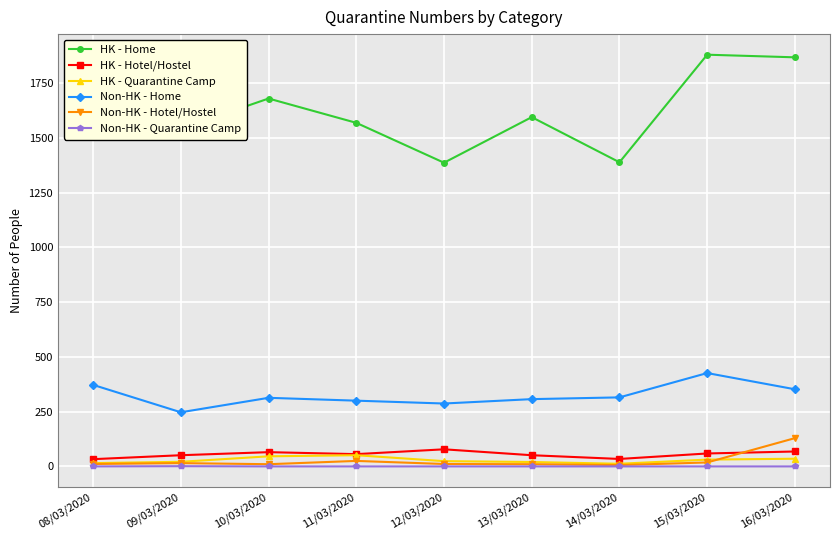

True or false: Non-HK - Home and Non-HK - Quarantine Camp cross at least once.

False